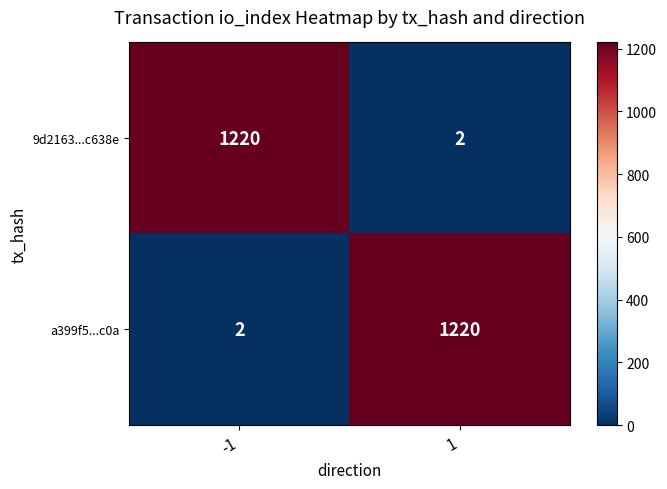

Is it true that a399f5...c0a equals 3 at -1?

False